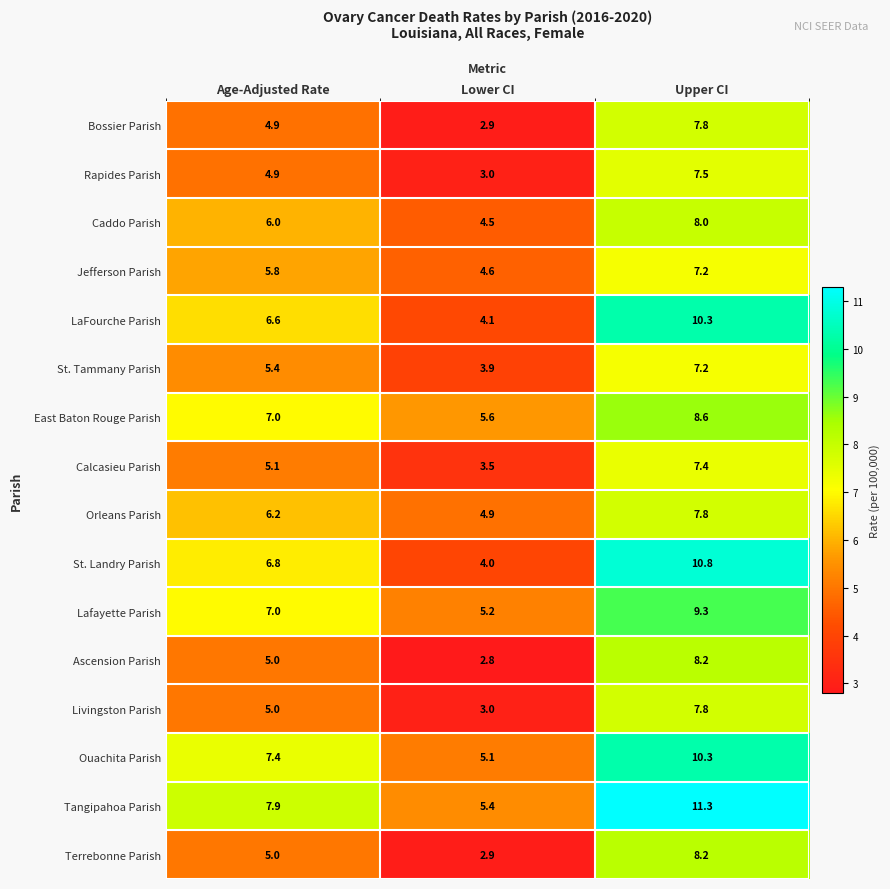

Which series has the widest spread of values?

St. Landry Parish